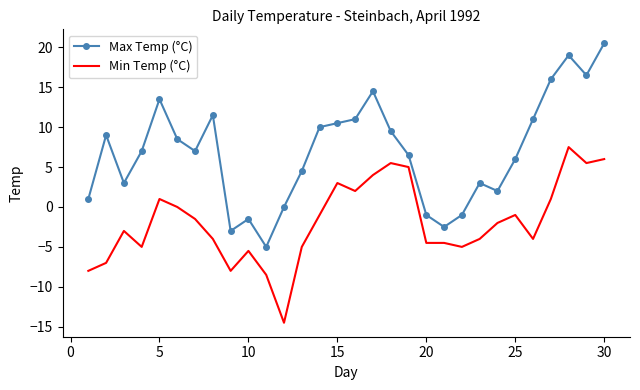

Which series has the largest total across all categories?

Max Temp (°C)